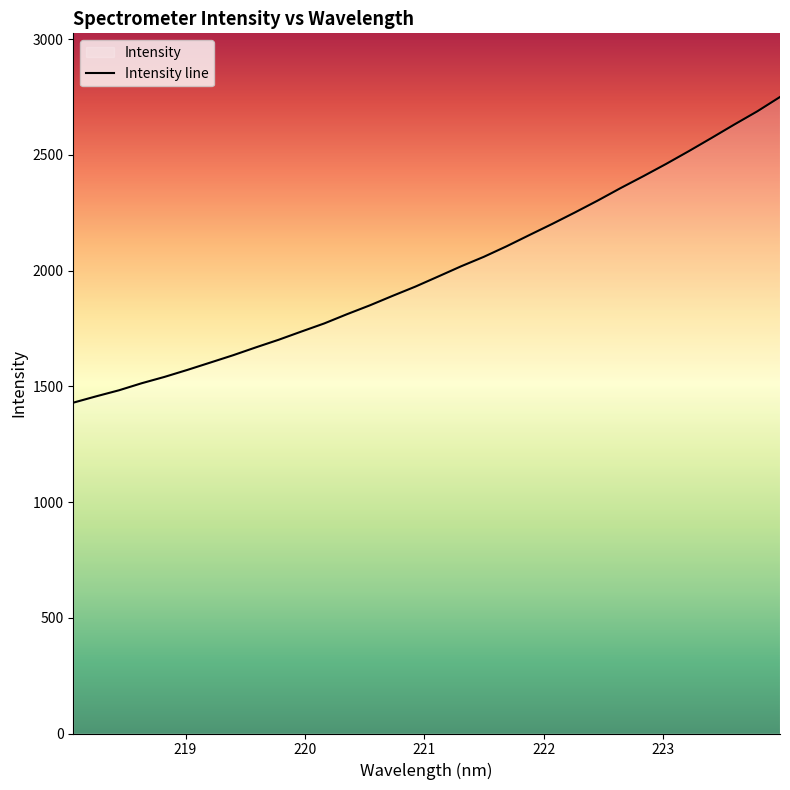

How many distinct data groups are displayed?

1